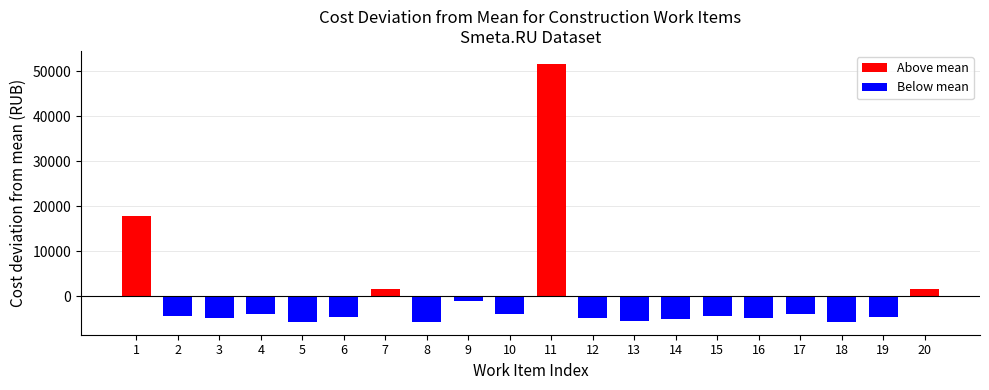

What is the minimum value shown in the chart?

-5669.2